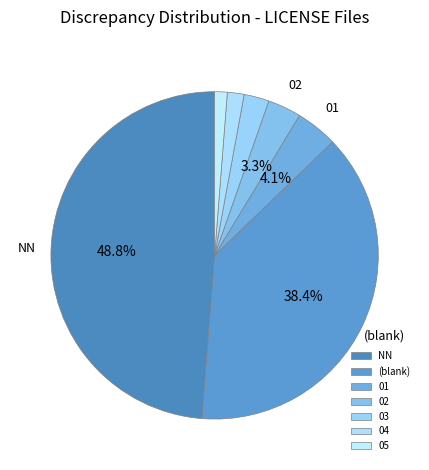

Which slice is the largest?

NN